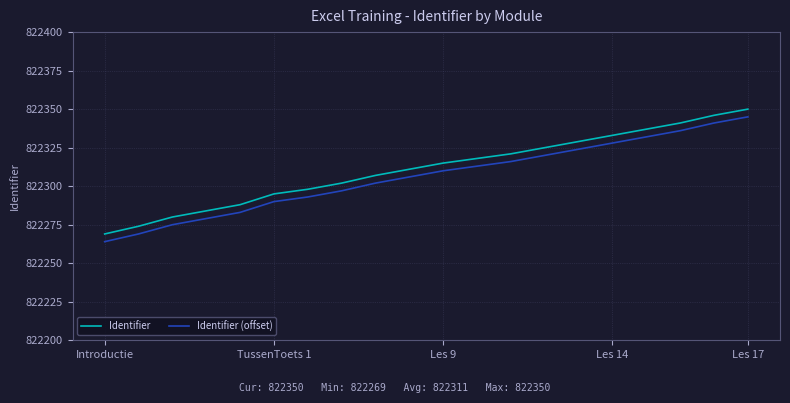

What is the smallest value displayed?

822264